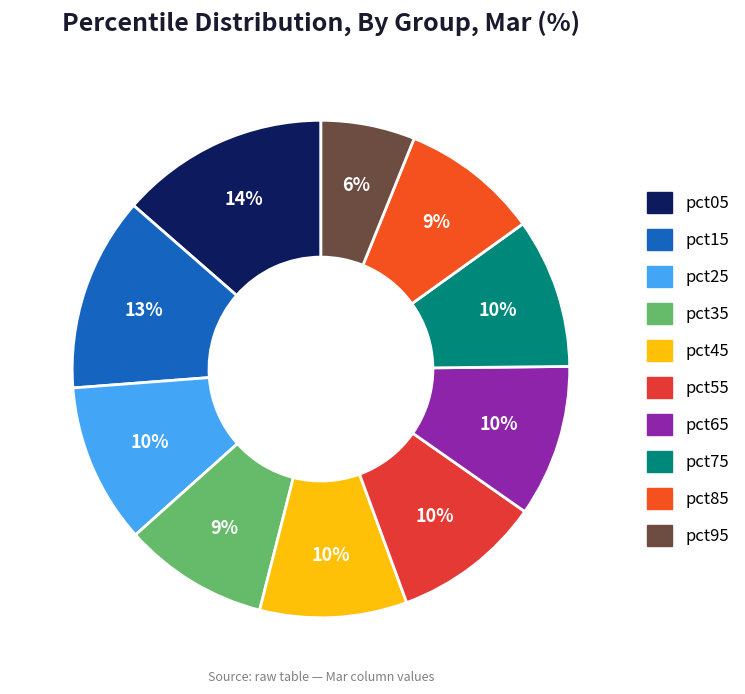

Approximately how many times larger is the value at pct15 compared to pct85?

1.4